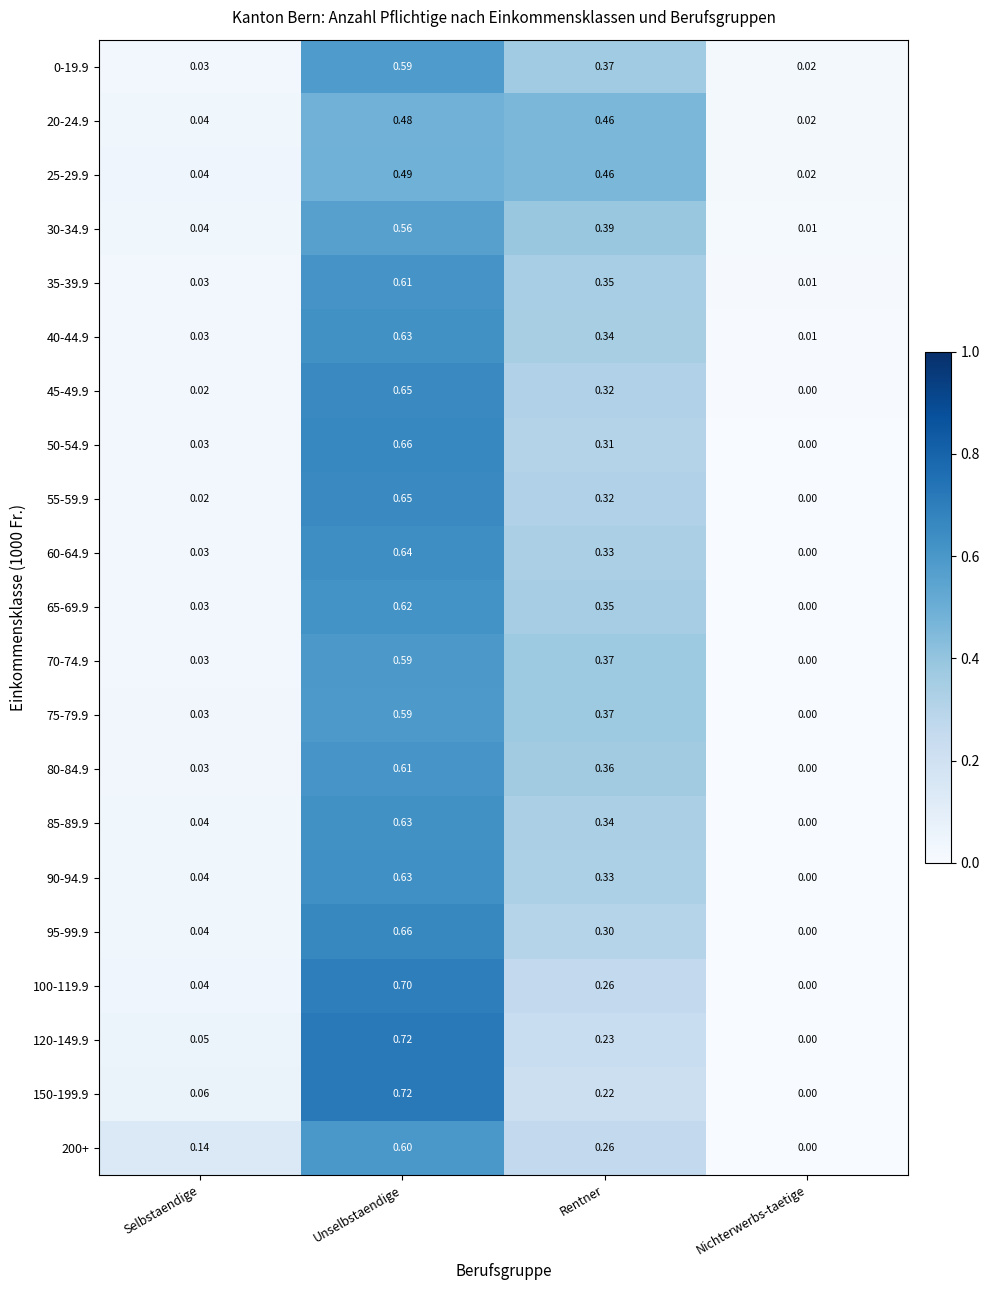

At which label is 90-94.9 closest to 0?

Nichterwerbs-taetige